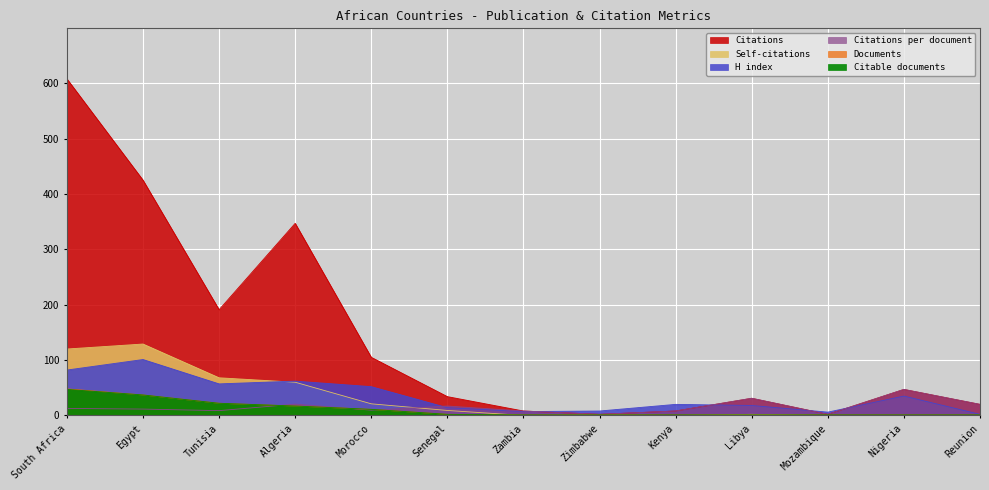

How many times do Citable documents and Self-citations cross each other?

3